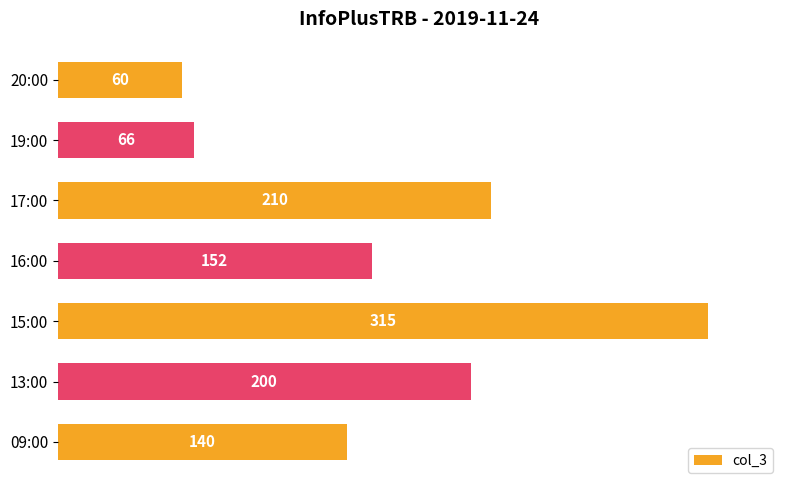

What is the ratio of the value at 13:00 to the value at 15:00?

0.6